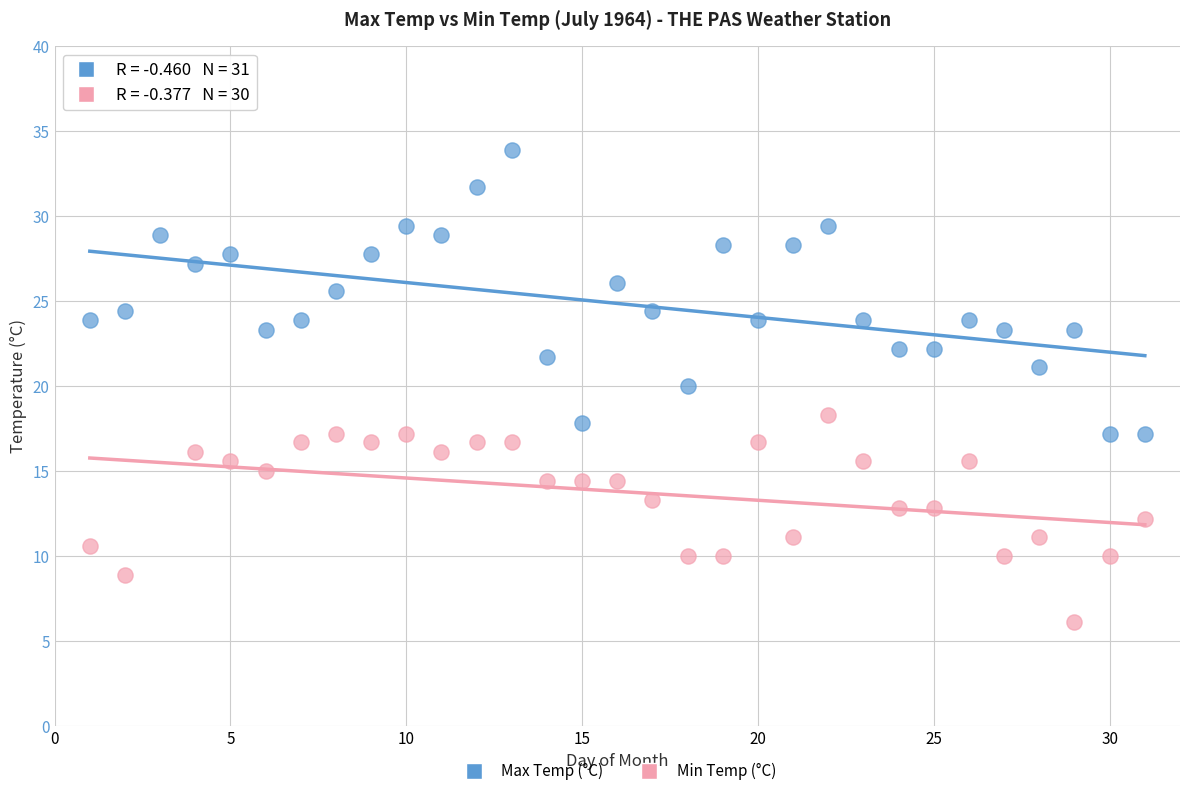

Which series has the widest spread of Y values?

Max Temp (°C)